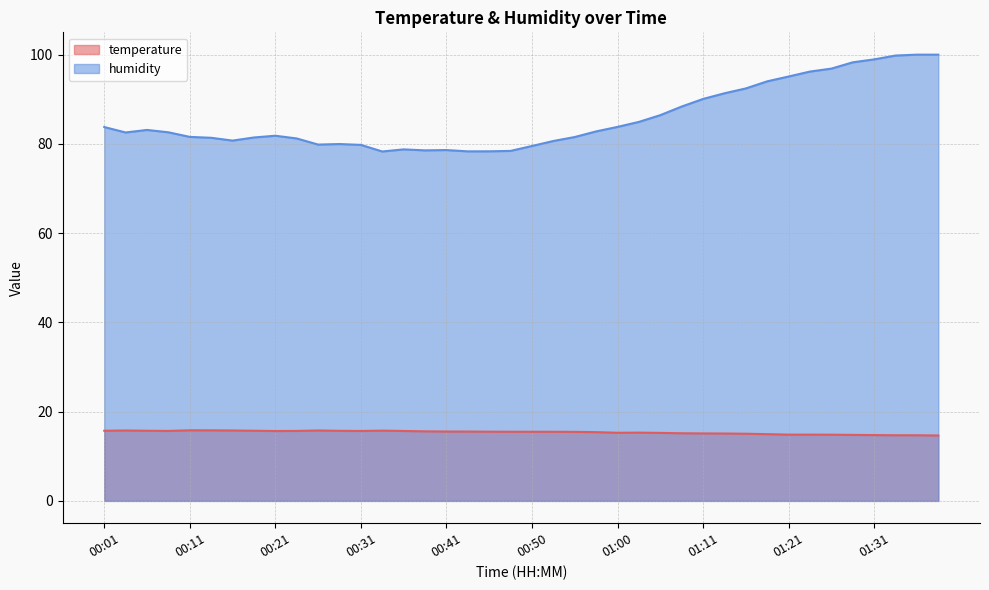

At how many categories does at least one series exceed 17?

40